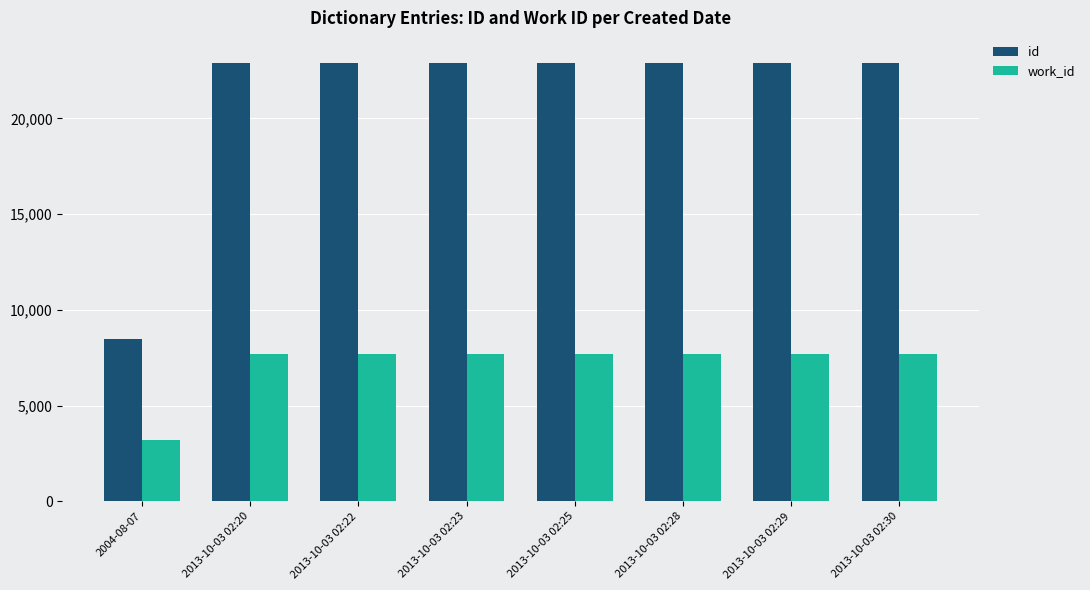

What is the difference between the maximum and minimum values in the id series?

14435